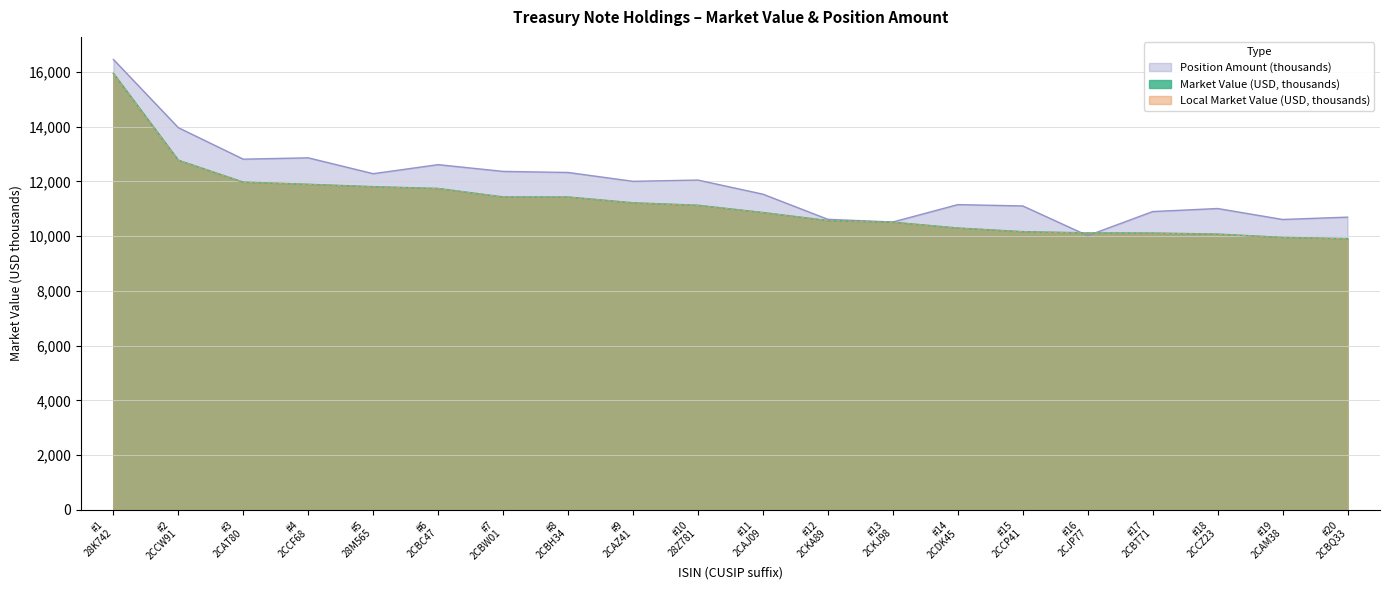

Which series has the largest total across all categories?

Position Amount (units)